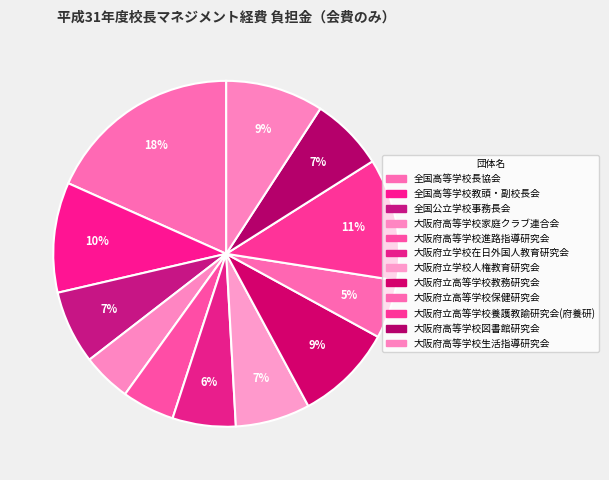

The 大阪府高等学校生活指導研究会 slice represents 9% of the pie. True or false?

True